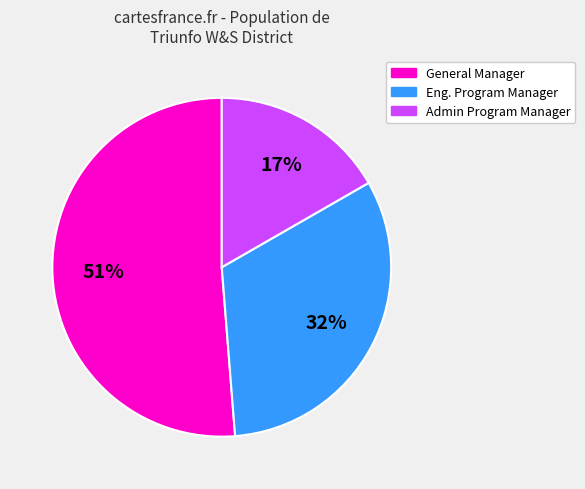

To the nearest percent, what is the average slice percentage?

33%